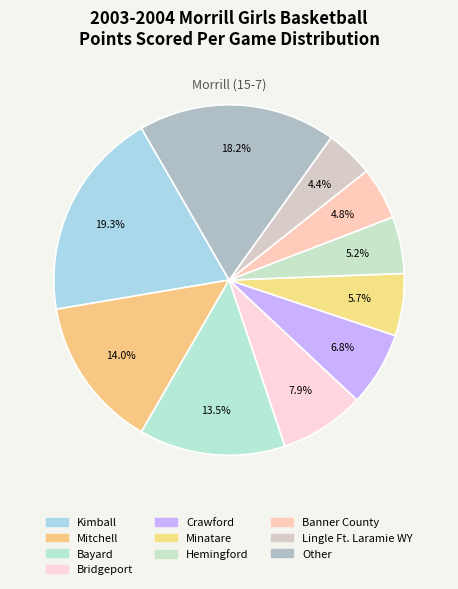

How many slices are in this pie chart?

10